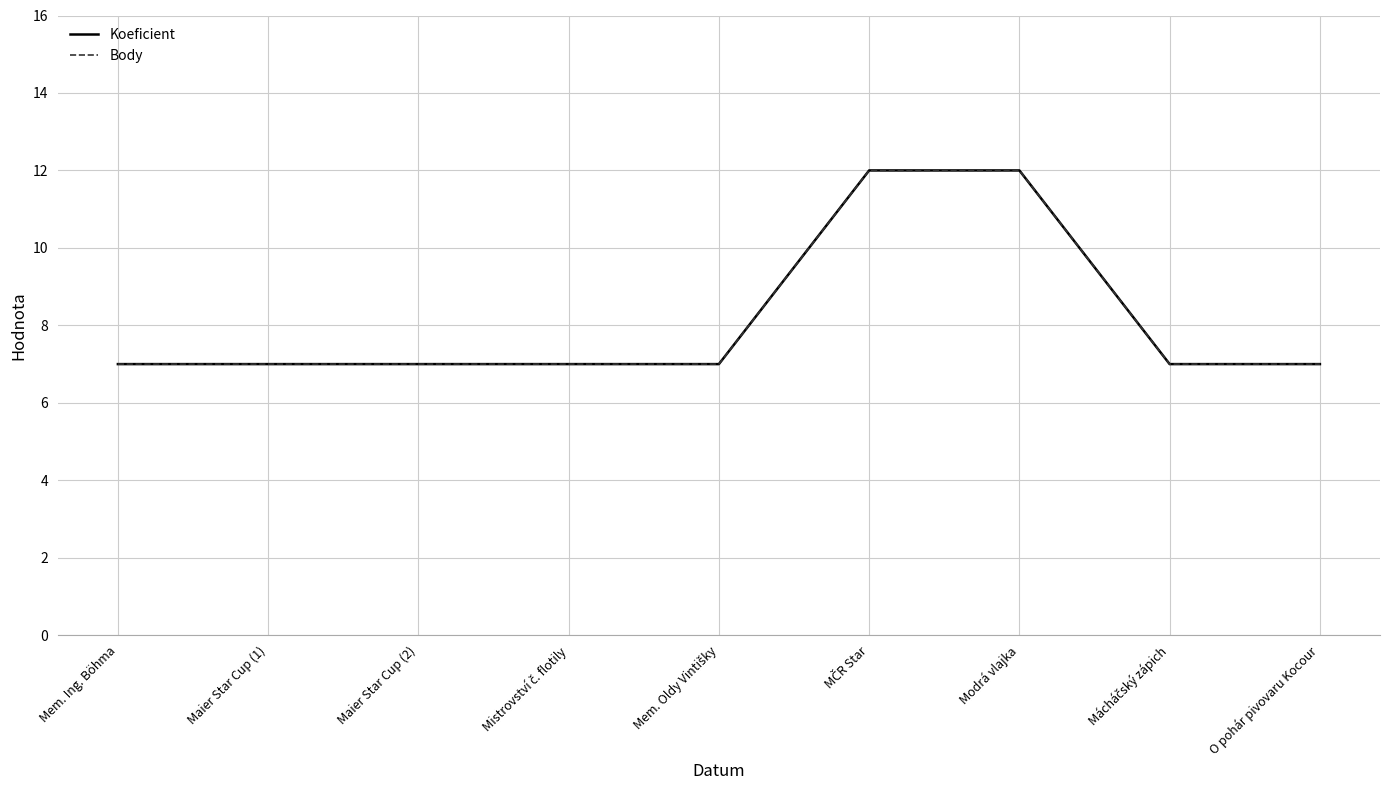

Is this an area chart (filled region under the line)?

No